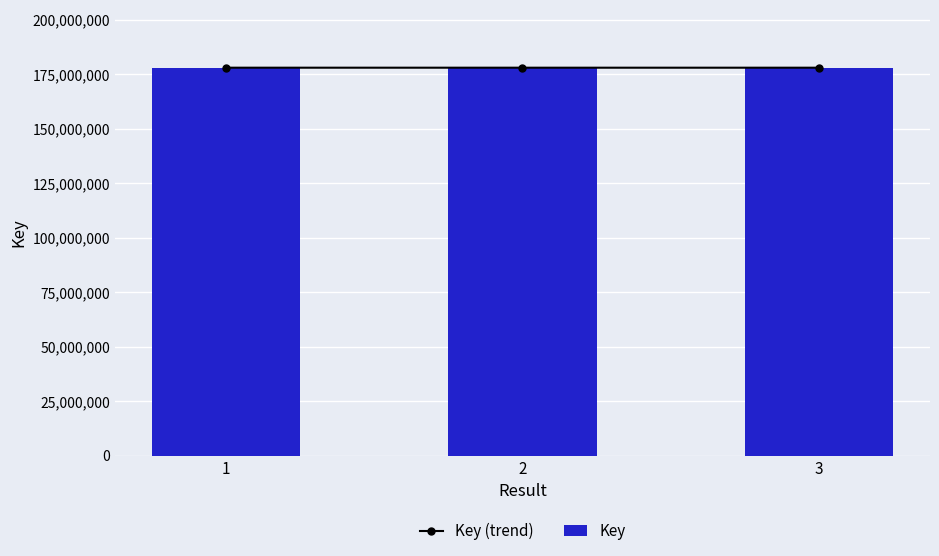

What is the difference between the maximum and minimum values in the Key series?

2424